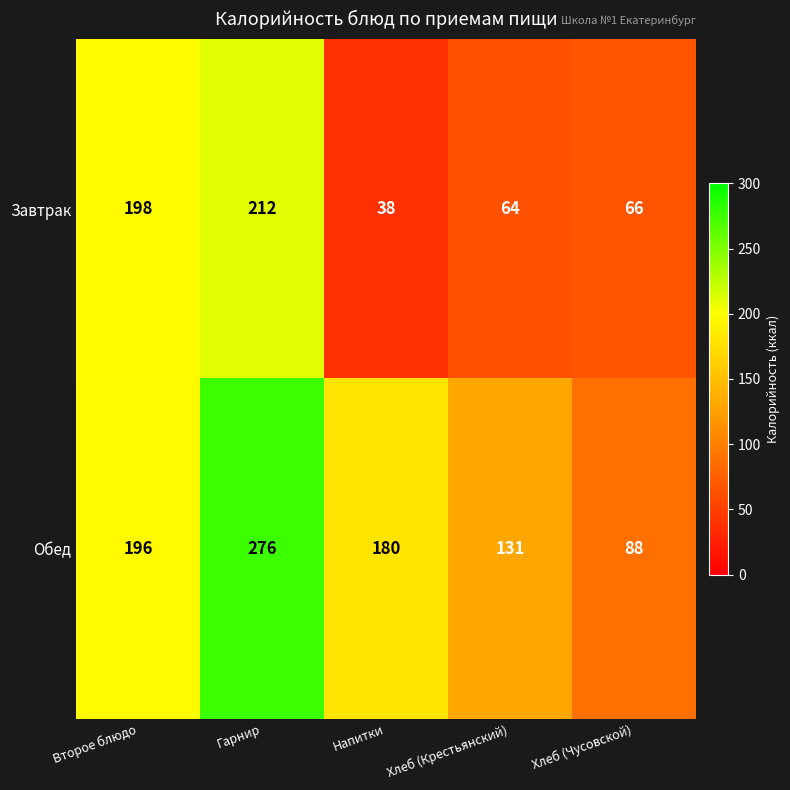

List the series in order of their overall mean, lowest first.

Завтрак, Обед